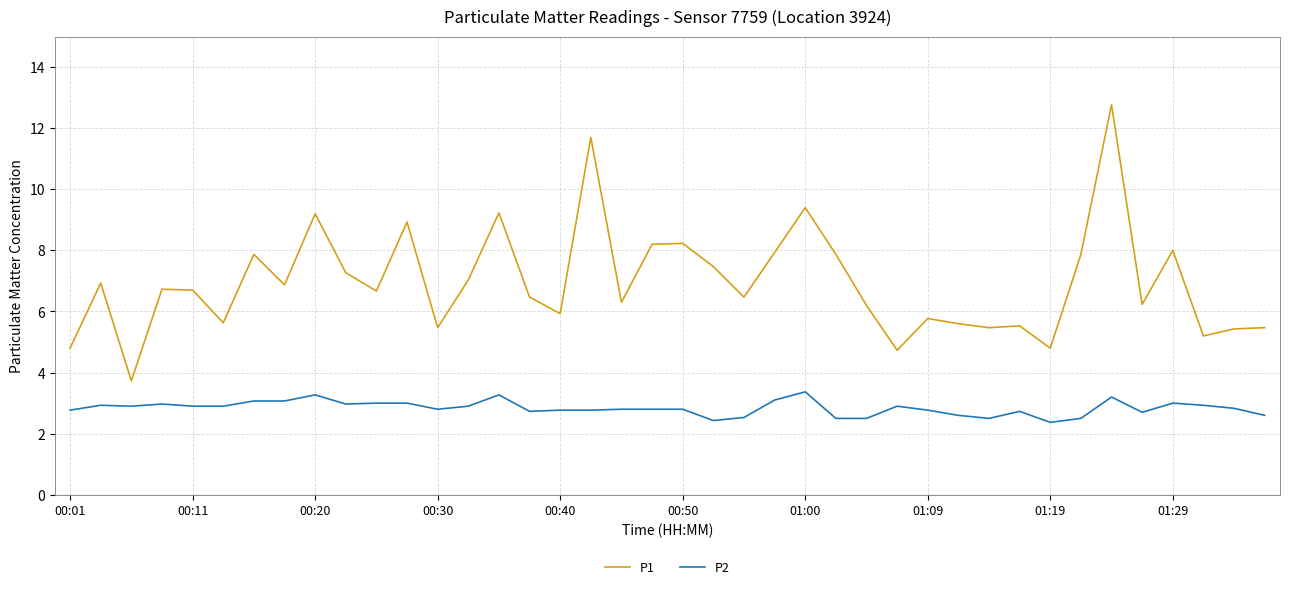

Rank the series by their maximum value, from lowest to highest.

P2, P1